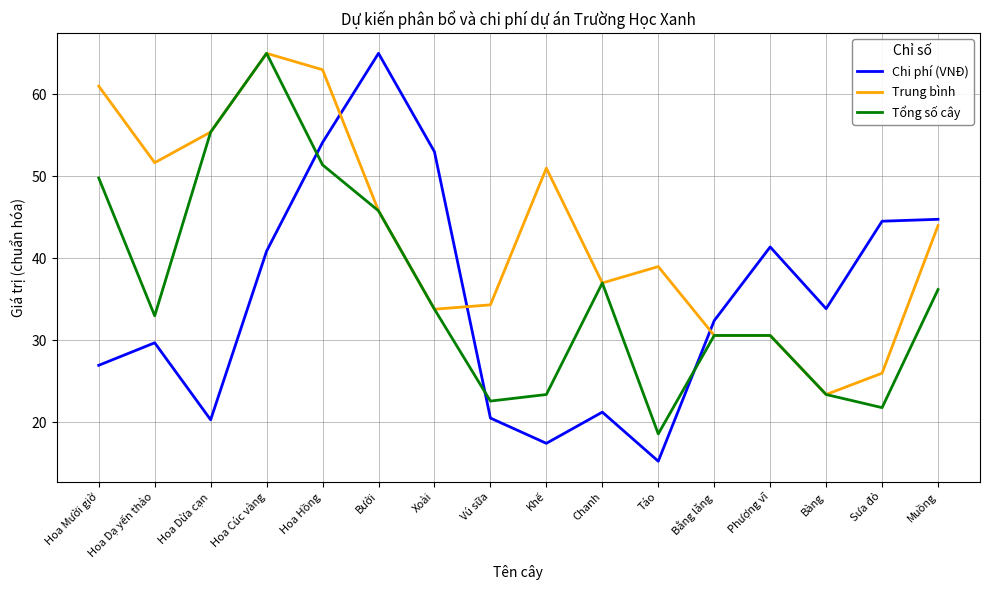

What is the total value across all series at Bằng lăng?

93.6